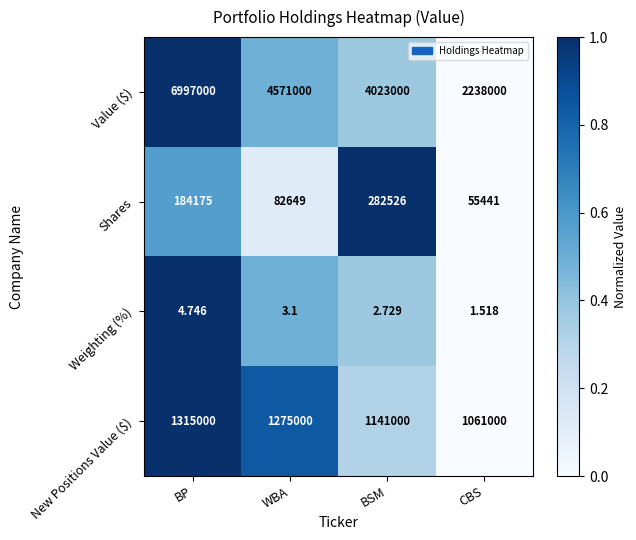

At which label is New Positions Value ($) closest to 1188000?

BSM